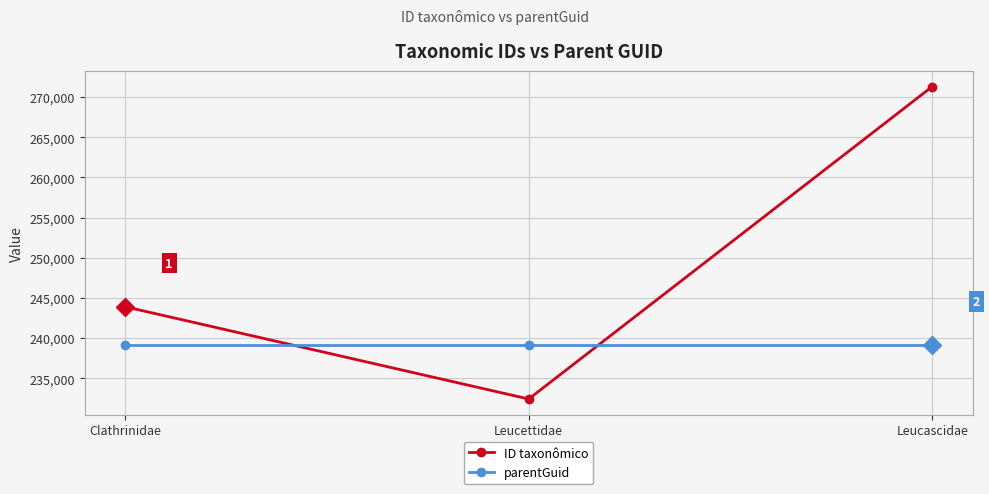

What is the sum of all ID taxonômico values?

747634